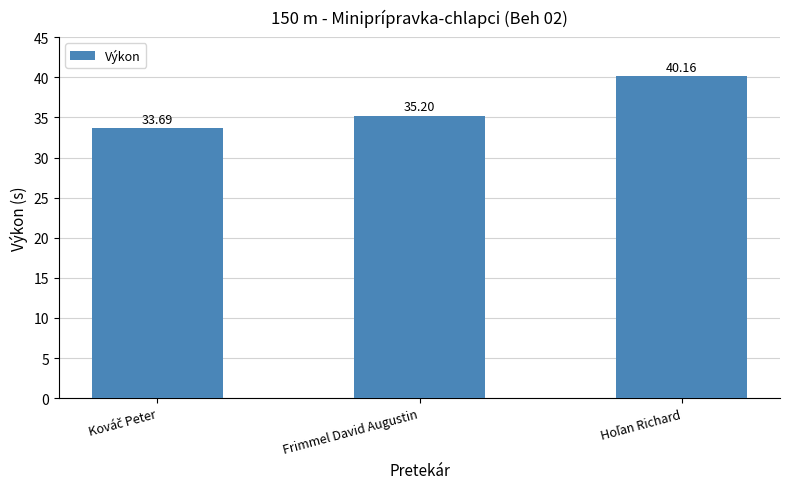

At which label is the value closest to 36?

Frimmel David Augustin